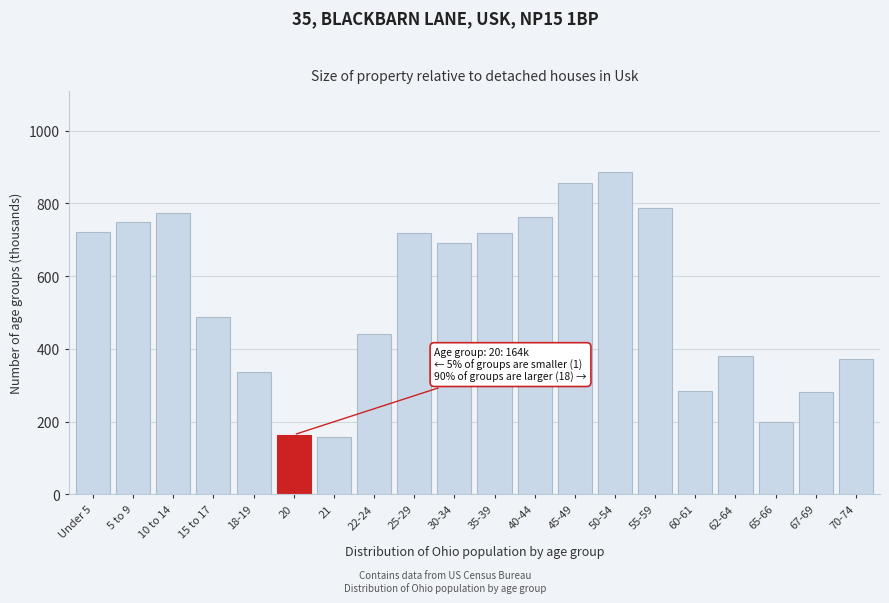

Between 18-19 and 67-69, which is larger?

18-19